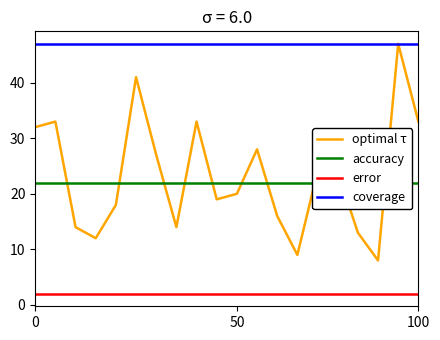

What value does the error series have at 13?

2